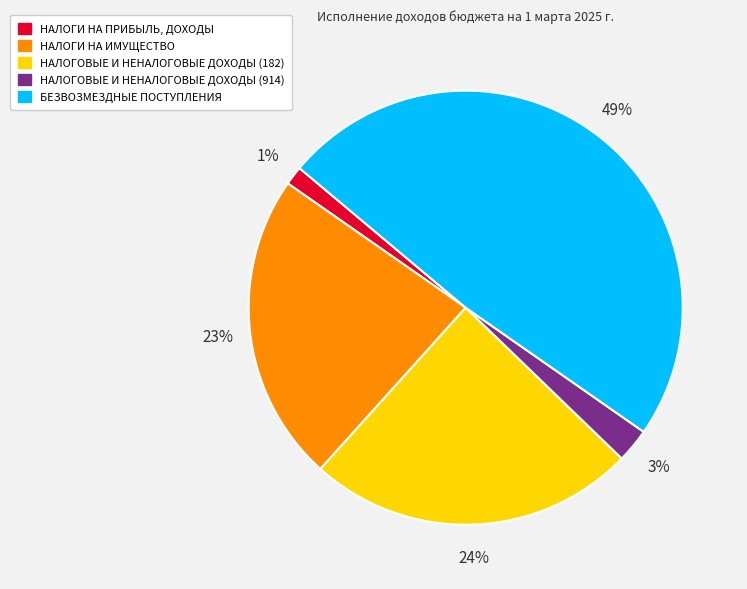

To the nearest percent, what percentage of the pie is НАЛОГОВЫЕ И НЕНАЛОГОВЫЕ ДОХОДЫ (182)?

24%